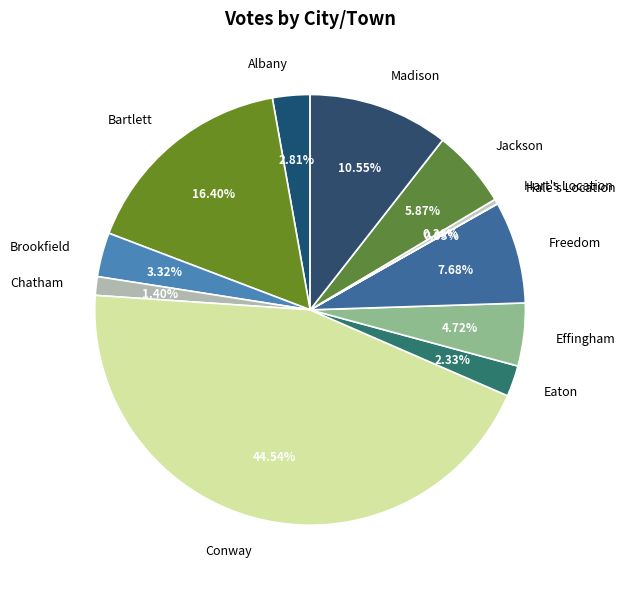

Which slice is the largest?

Conway